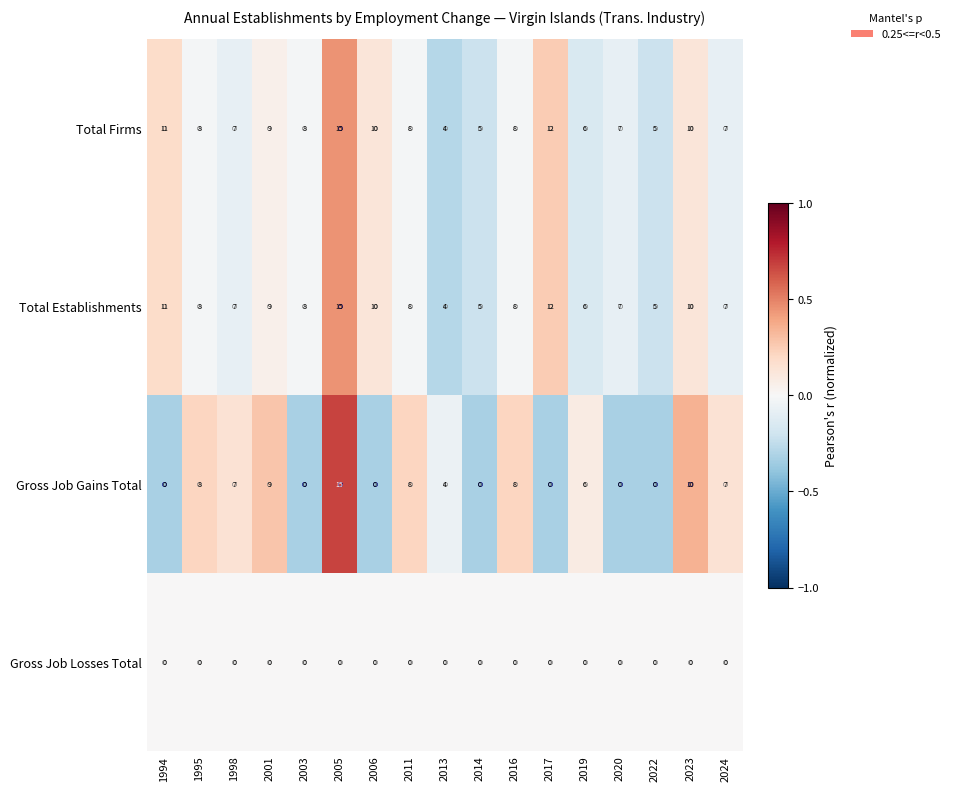

Which category has the lowest value in the Total Firms series?

2013